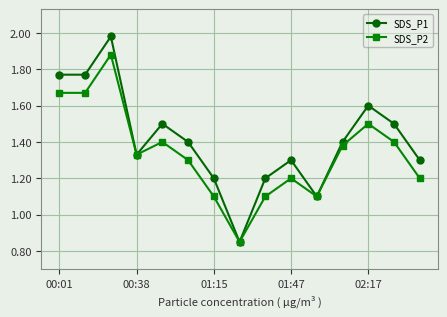

Which series has the largest range (max minus min)?

SDS_P1